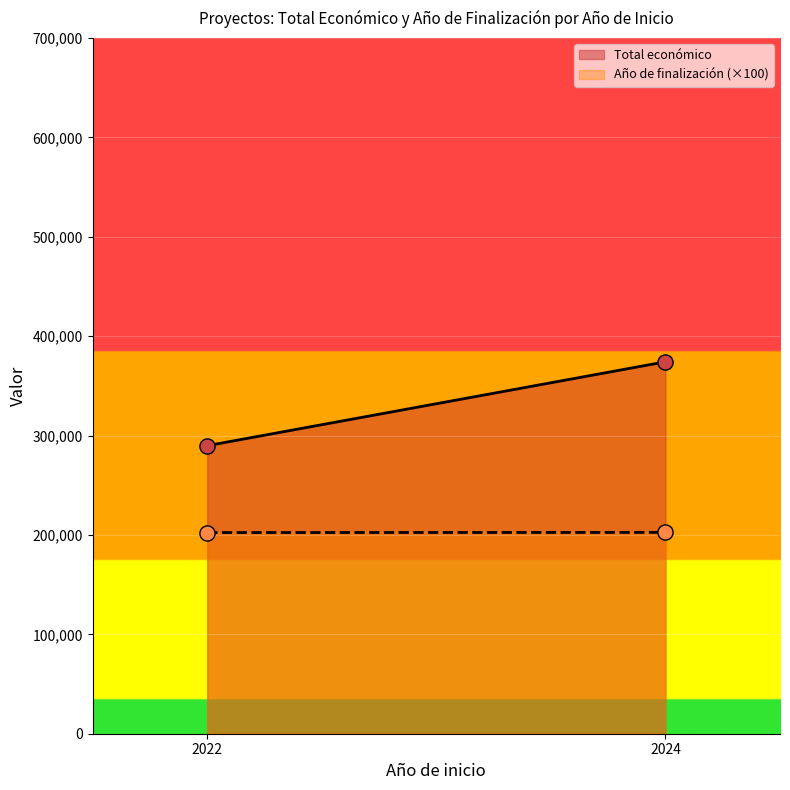

At which category is the sum across all series the highest?

2024